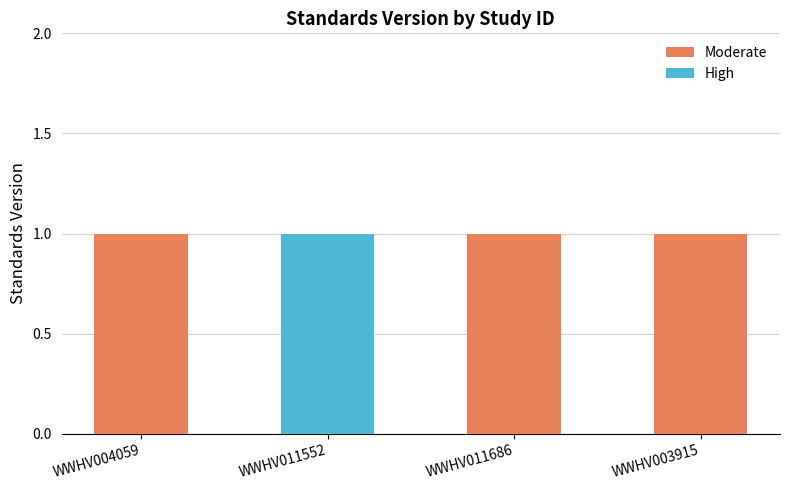

At WWHV011686, list the series in order from largest to smallest.

Moderate, High